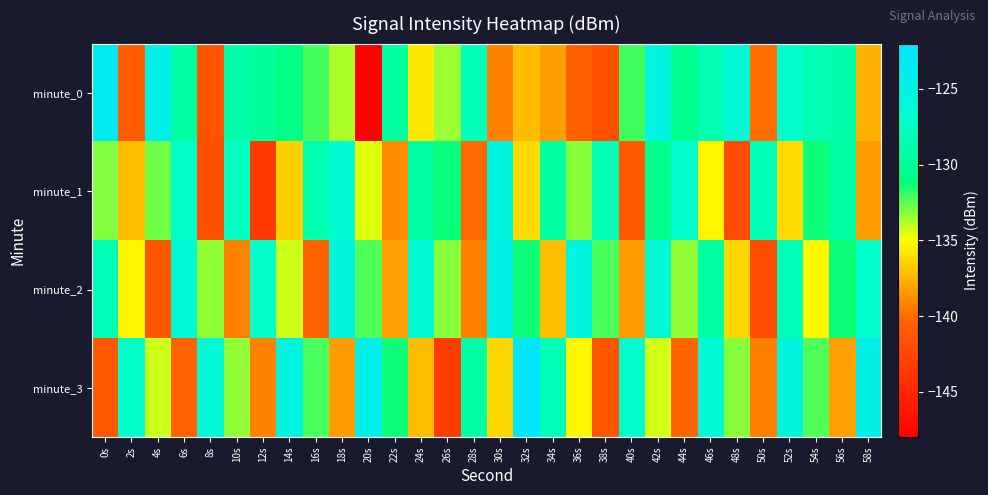

What is the minimum value shown in the chart?

-147.9